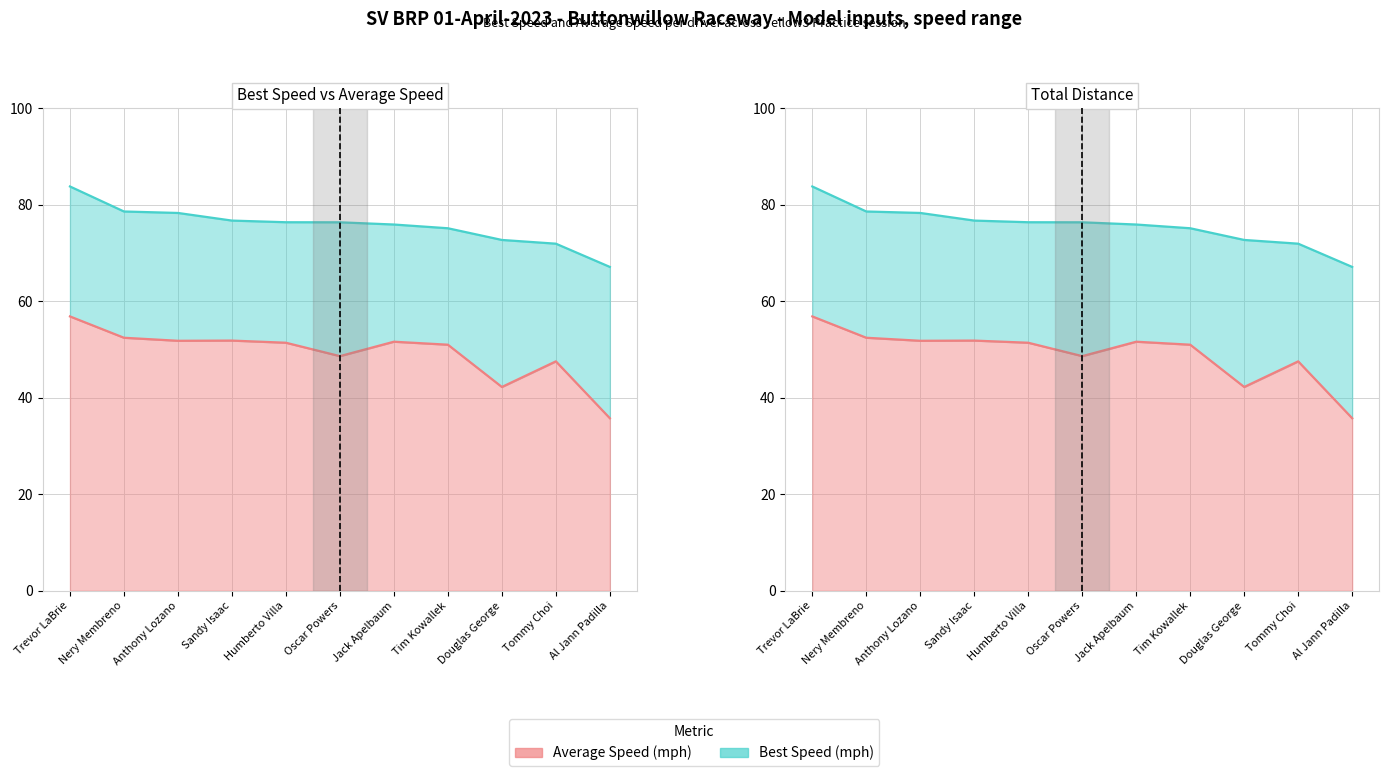

List the series in order of their overall mean, highest first.

Best Speed (mph), Average Speed (mph)